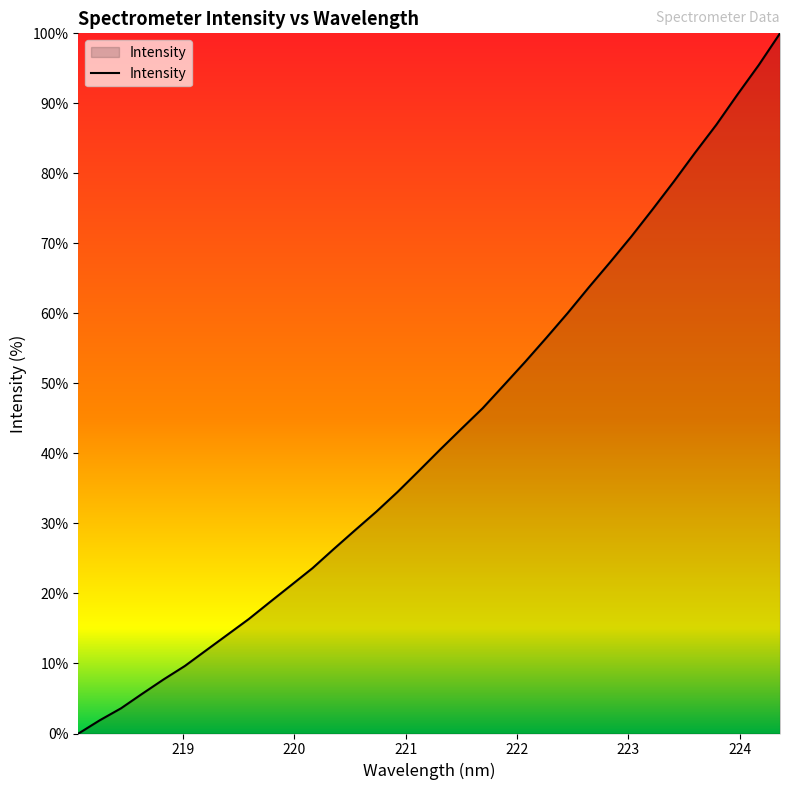

What is the greatest value displayed?

100.0